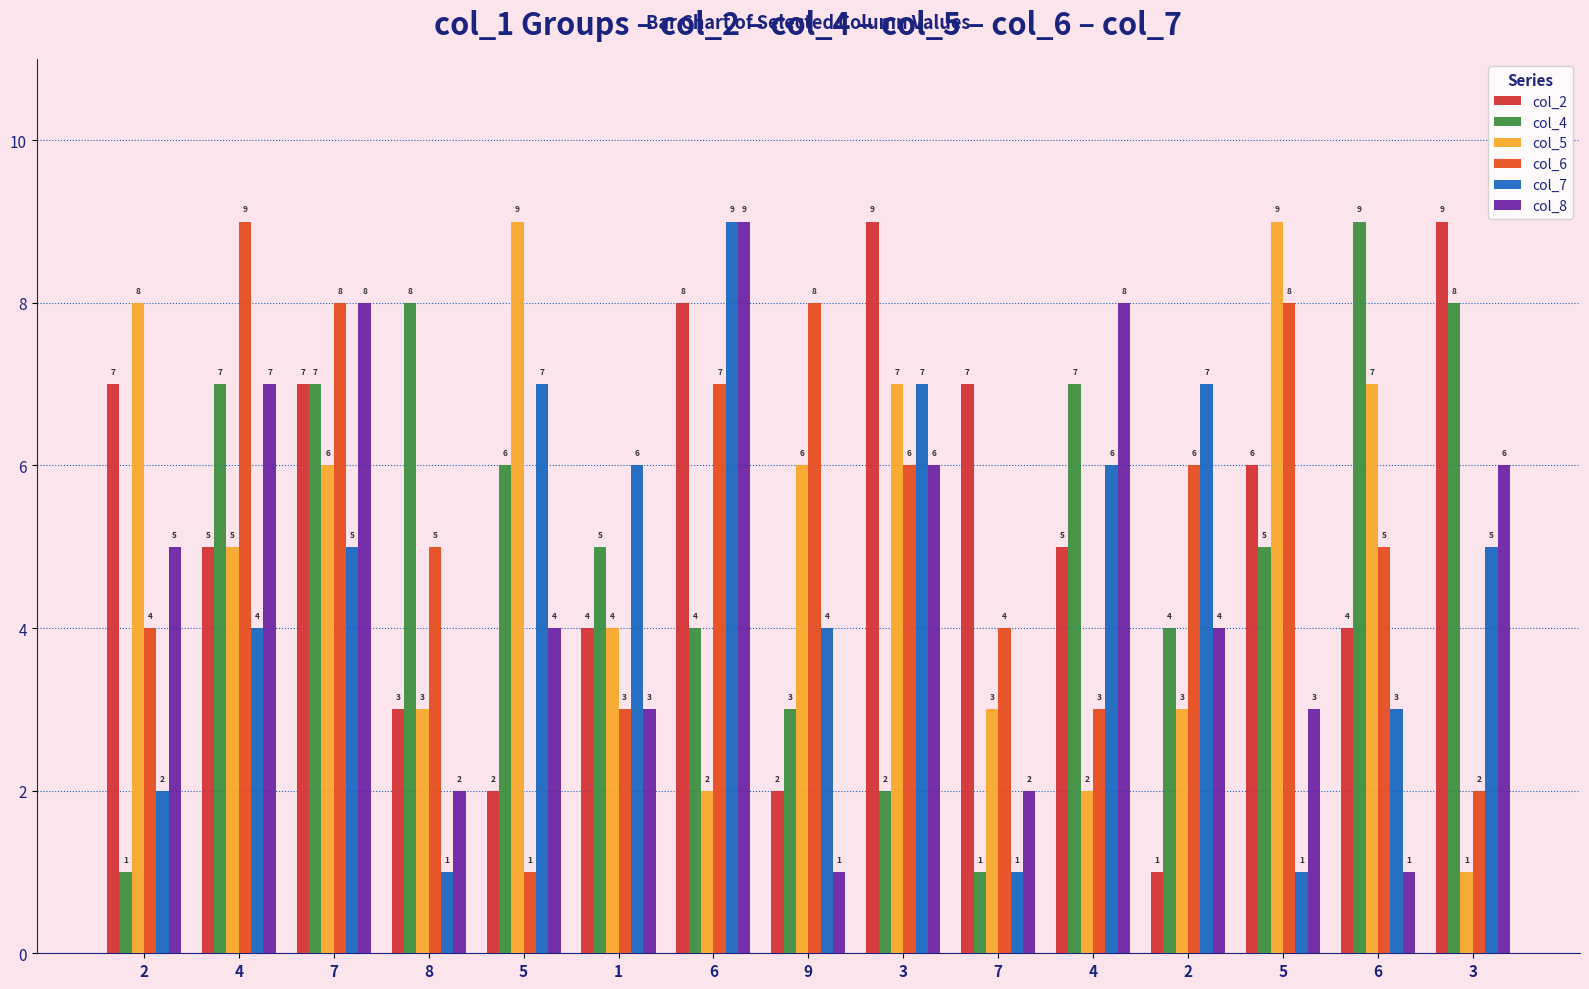

Which category has the highest value across all series?

3